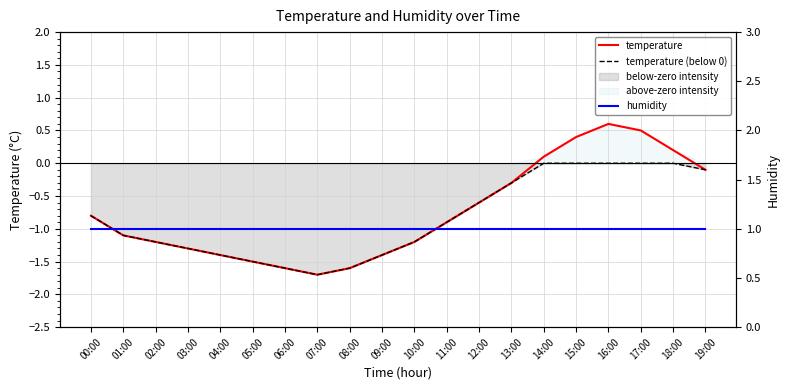

Is this an area chart (filled region under the line)?

No